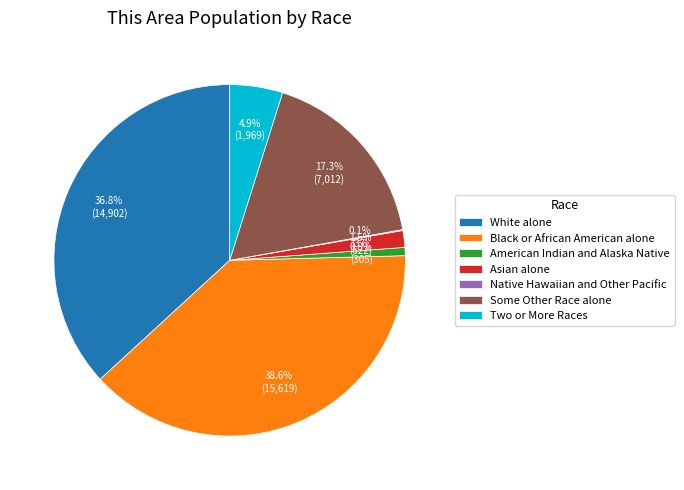

Does American Indian and Alaska Native account for over 50% of the chart?

No